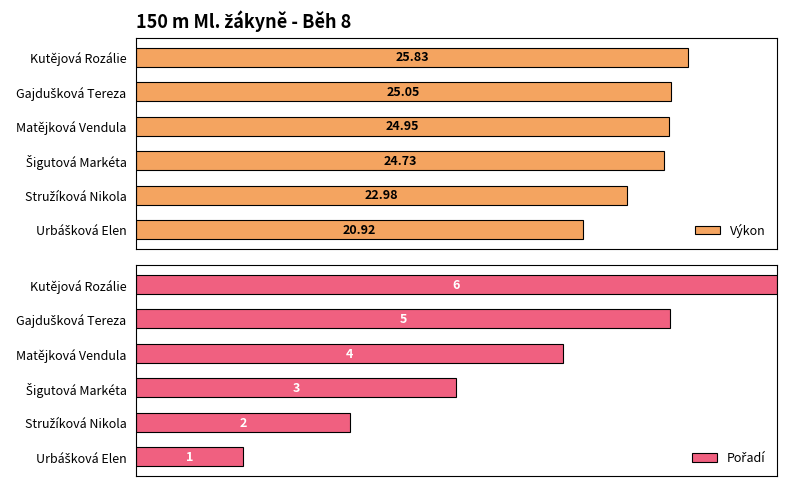

Which category has the highest value in the Výkon series?

Kutějová Rozálie